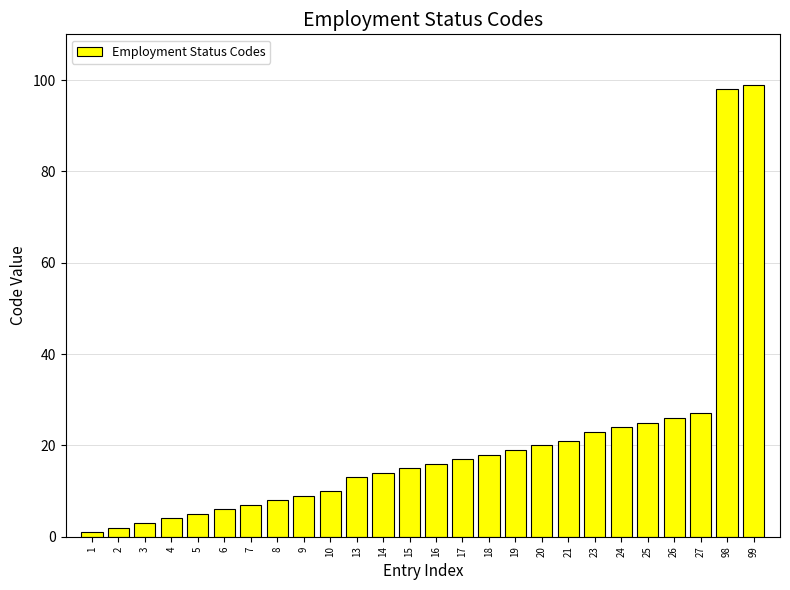

List the labels in order of value, largest first.

99, 98, 27, 26, 25, 24, 23, 21, 20, 19, 18, 17, 16, 15, 14, 13, 10, 9, 8, 7, 6, 5, 4, 3, 2, 1